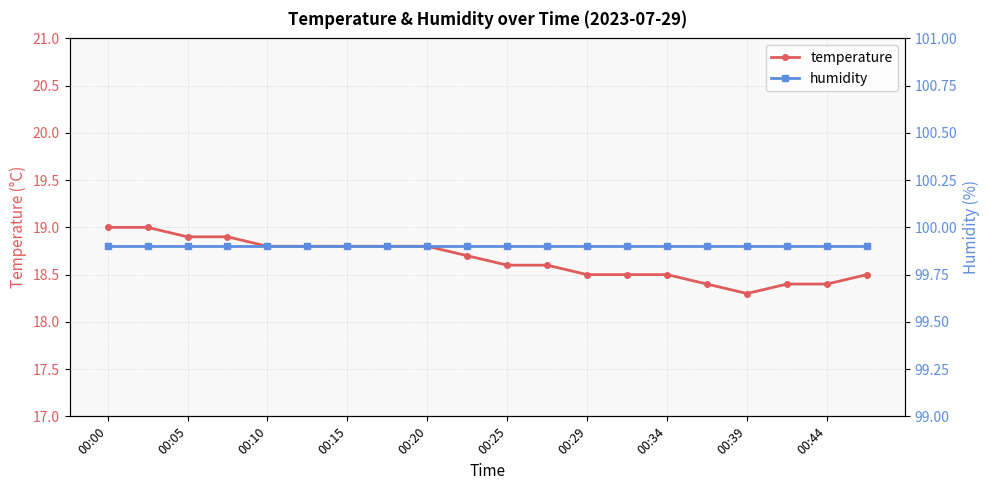

Where is temperature nearest to the value 18?

00:39